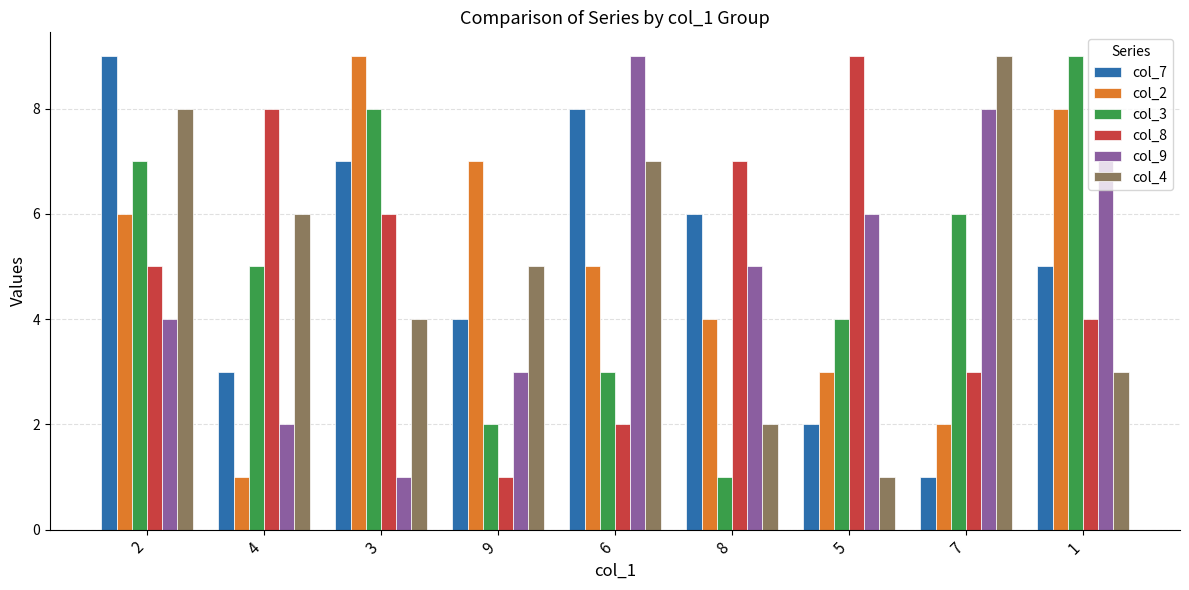

Rank the series at 5 from highest to lowest value.

col_8, col_9, col_3, col_2, col_7, col_4